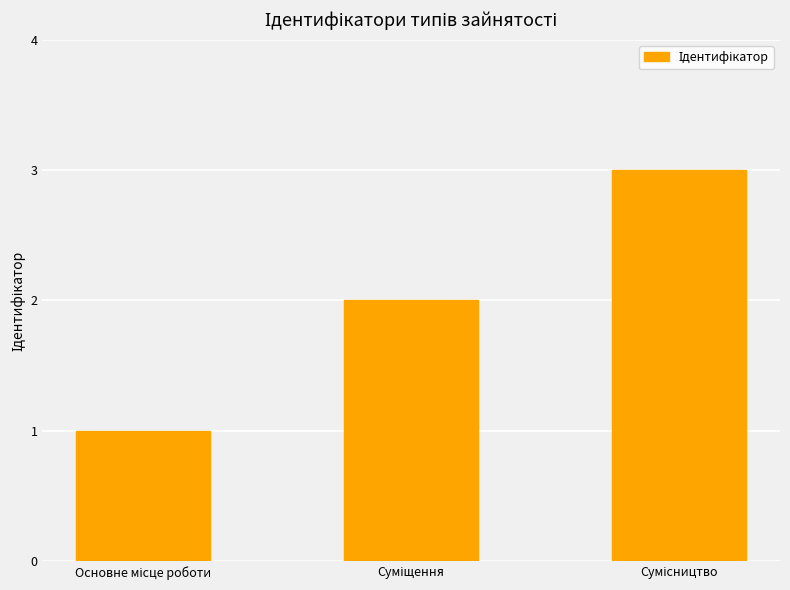

What is the sum of all values?

6